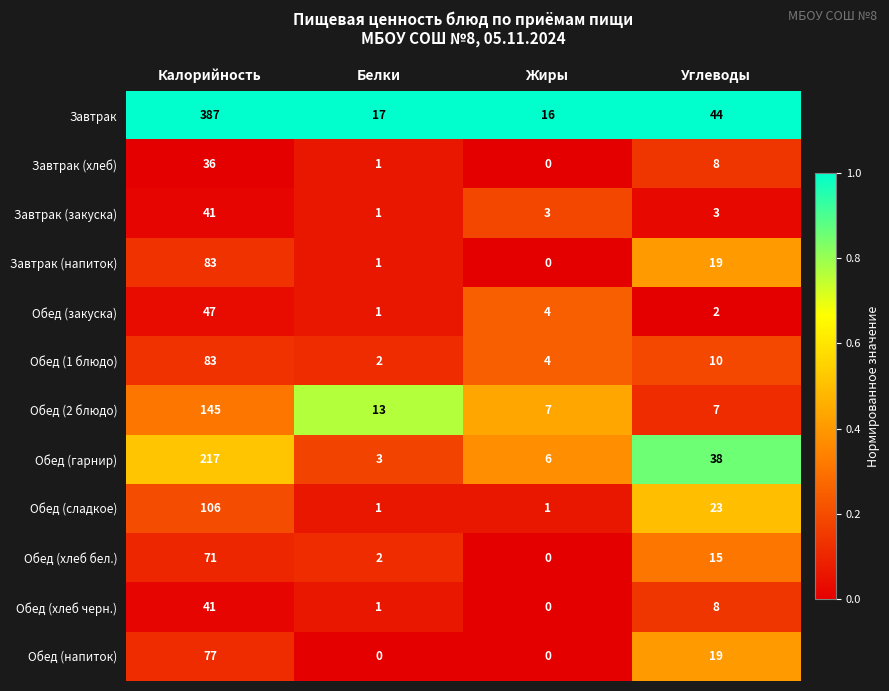

What is the sum of all Завтрак (закуска) values?

48